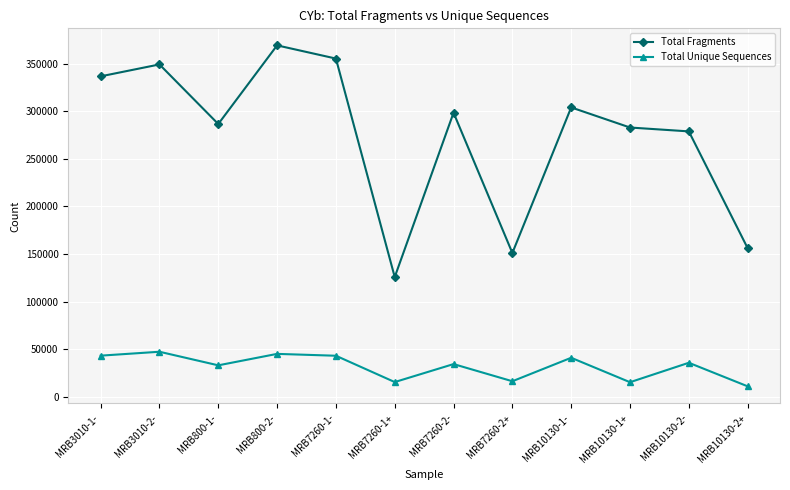

Read the Total Unique Sequences value at MRB7260-1-.

43159